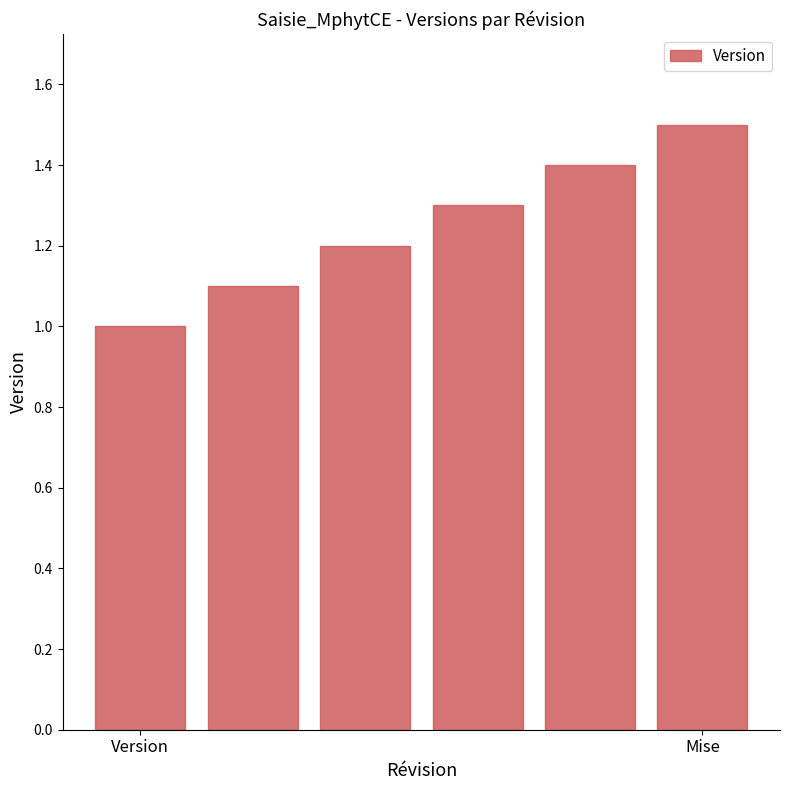

What is the difference between the second highest and minimum values?

0.4